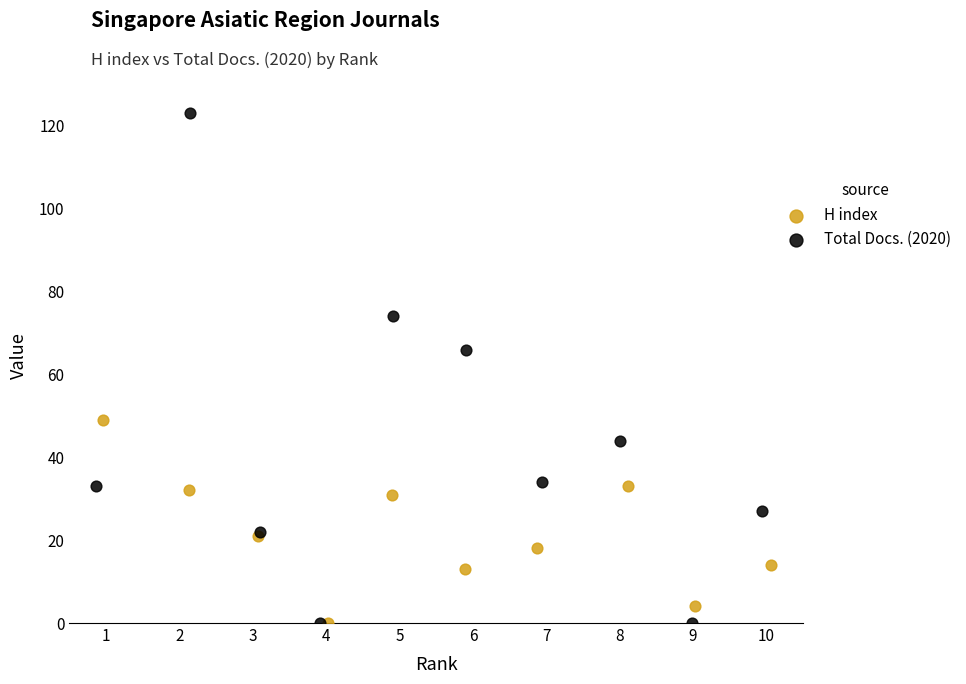

Which series has the largest Y range (max minus min)?

Total Docs. (2020)